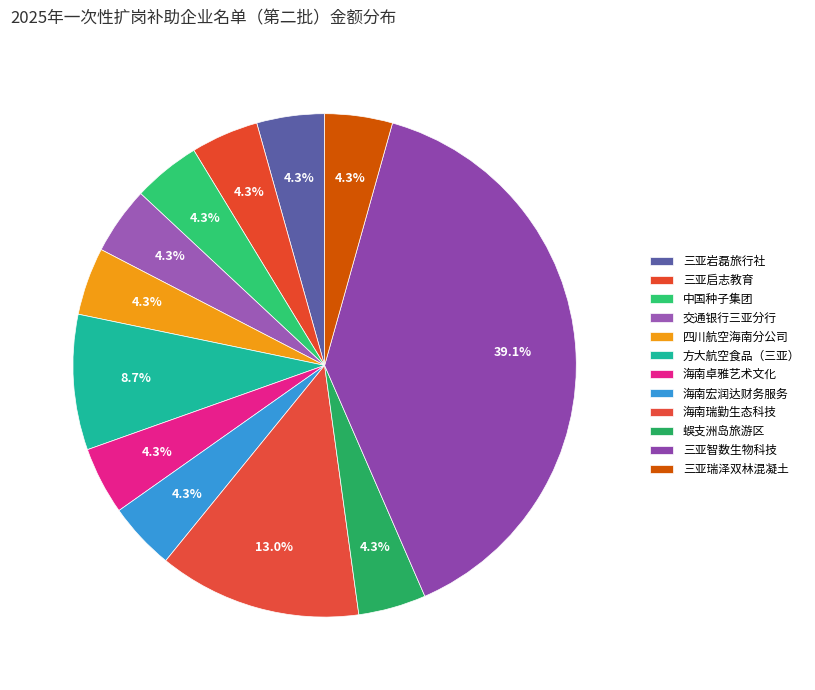

Count the number of slices in the pie.

12